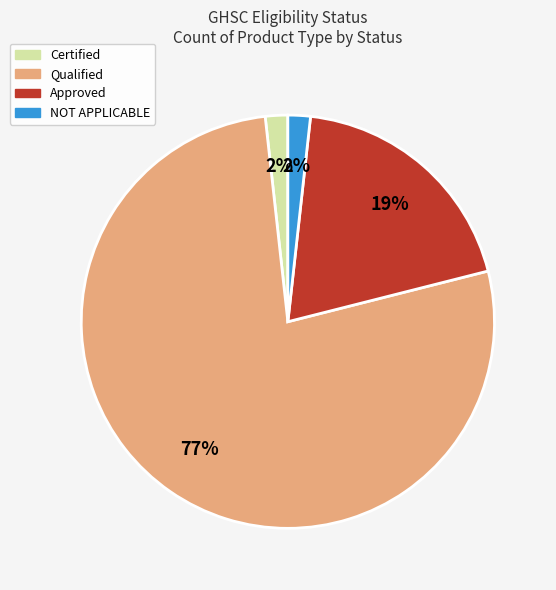

How many segments does this pie chart have?

4